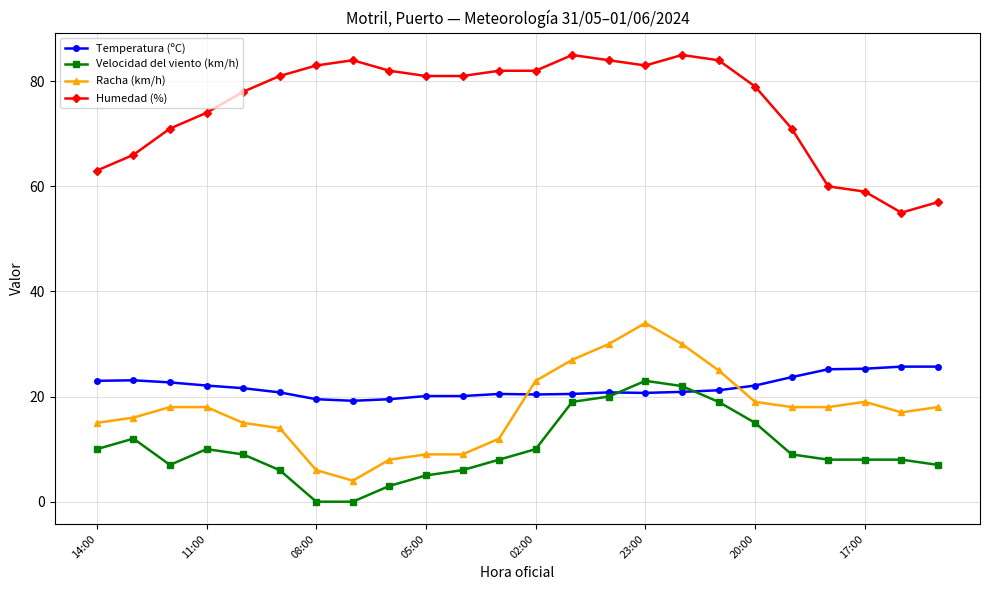

What are all the series names shown in the legend?

Temperatura (ºC), Velocidad del viento (km/h), Racha (km/h), Humedad (%)